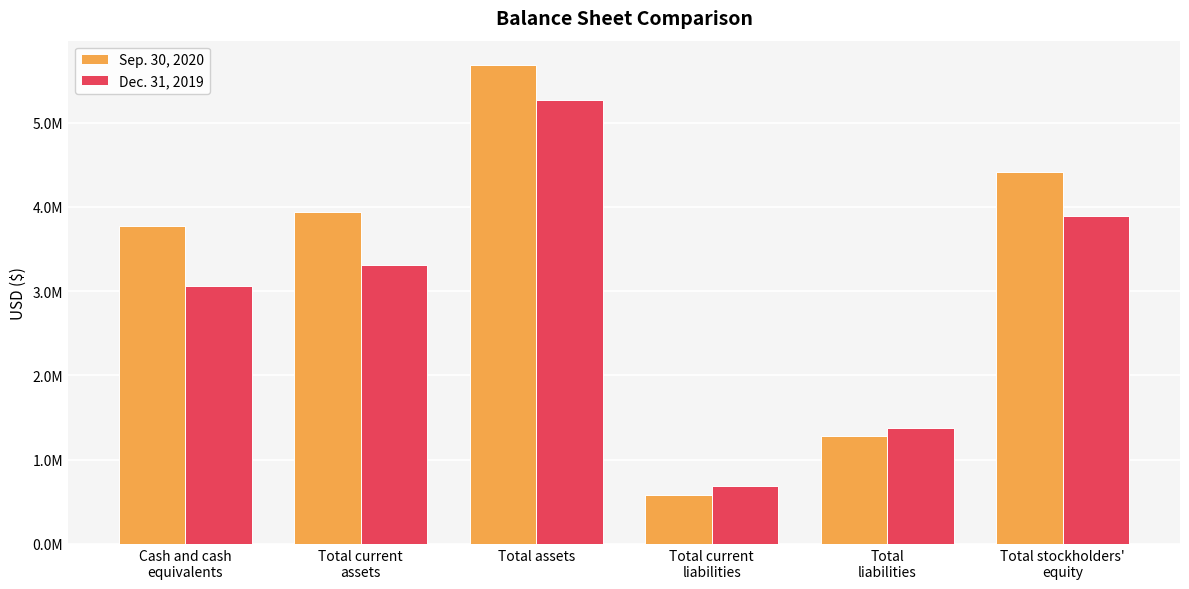

What are all the series names shown in the legend?

Sep. 30, 2020, Dec. 31, 2019